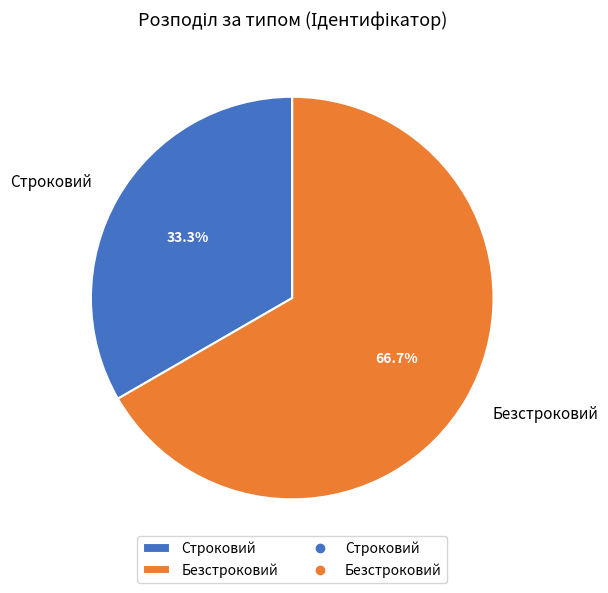

Is the sum of Безстроковий and Строковий greater than half?

Yes